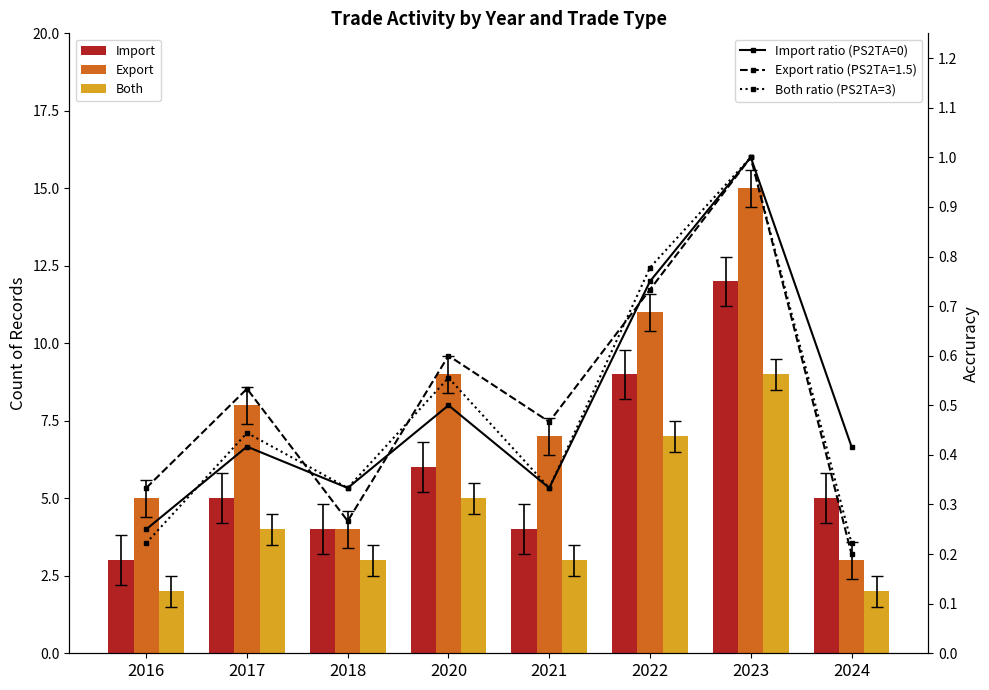

The Import series shows 7.1 at 2024. True or false?

False